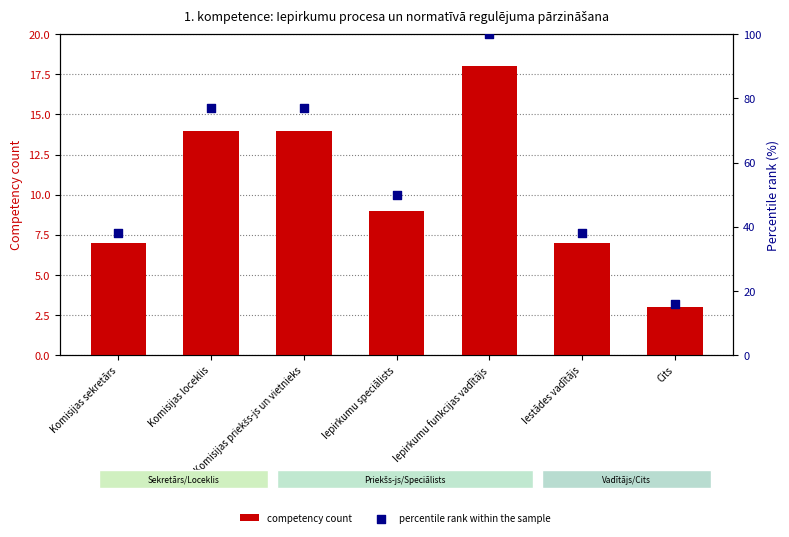

Is the value of percentile rank within the sample at Cits greater than the value of competency count at Iepirkumu speciālists?

Yes